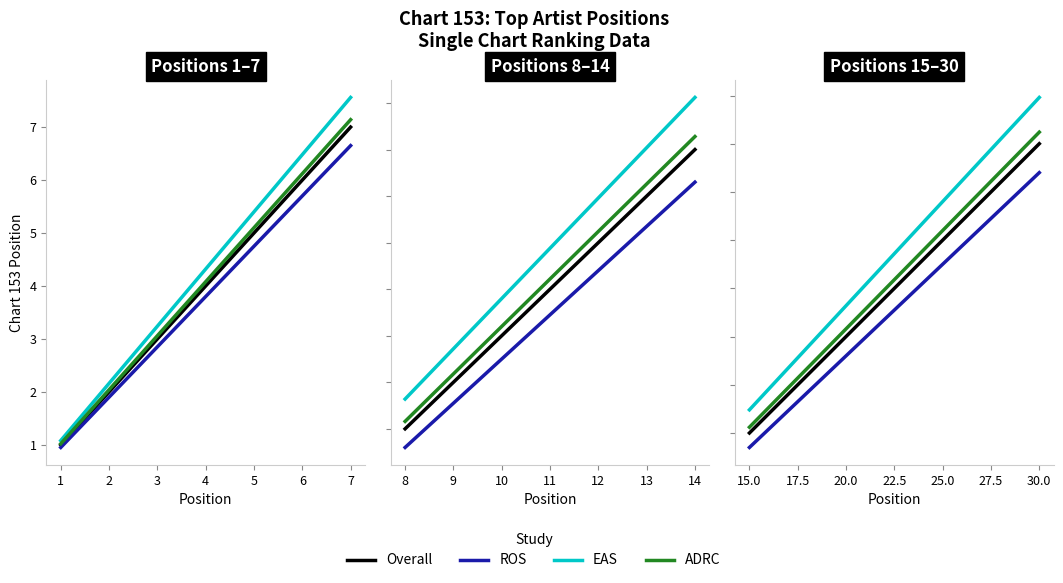

Count the number of data series in this chart.

4